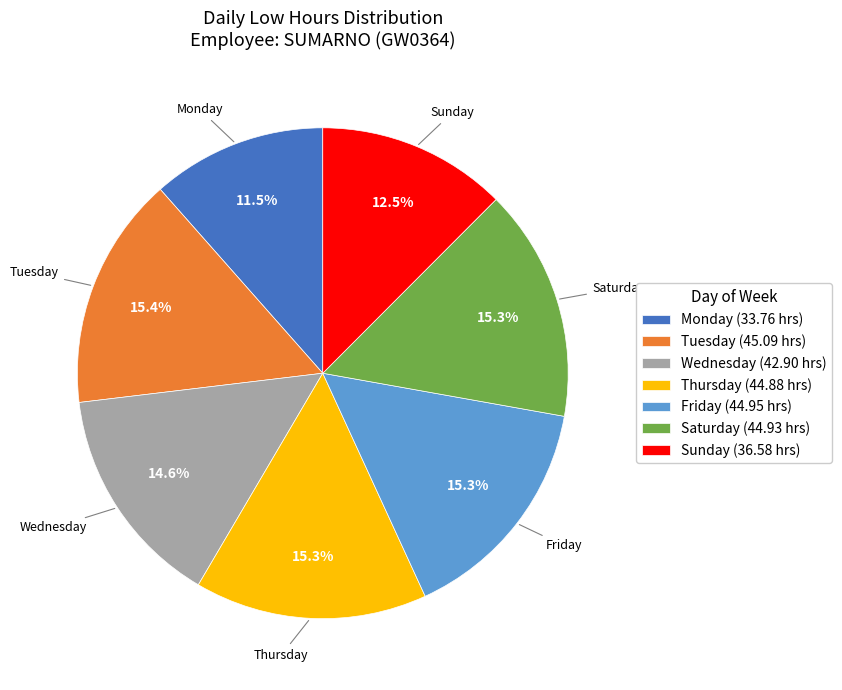

How many slices are in this pie chart?

7